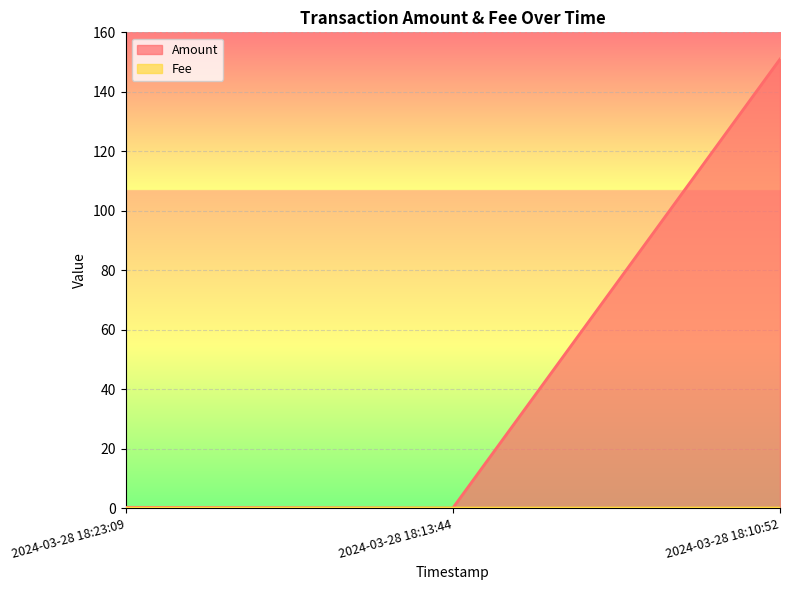

What is the average value of the Amount series?

50.4